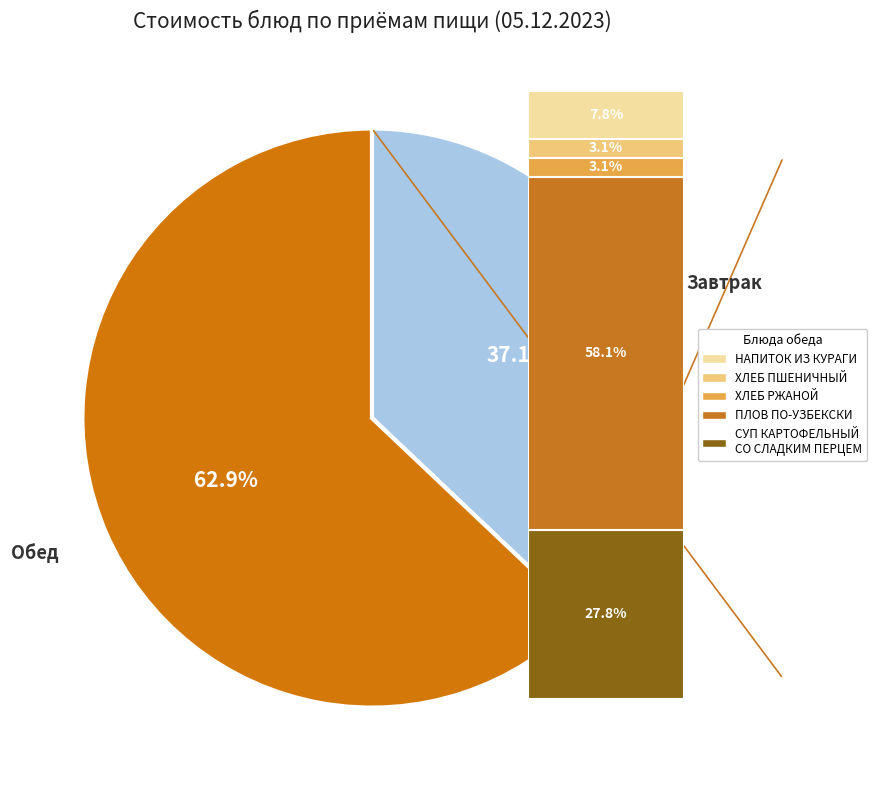

What is the smallest slice in the pie chart?

ХЛЕБ РЖАНОЙ (Завтрак)